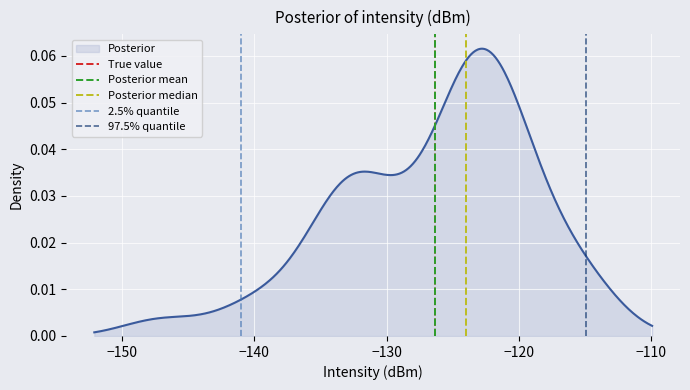

How many categories are shown in the chart?

2